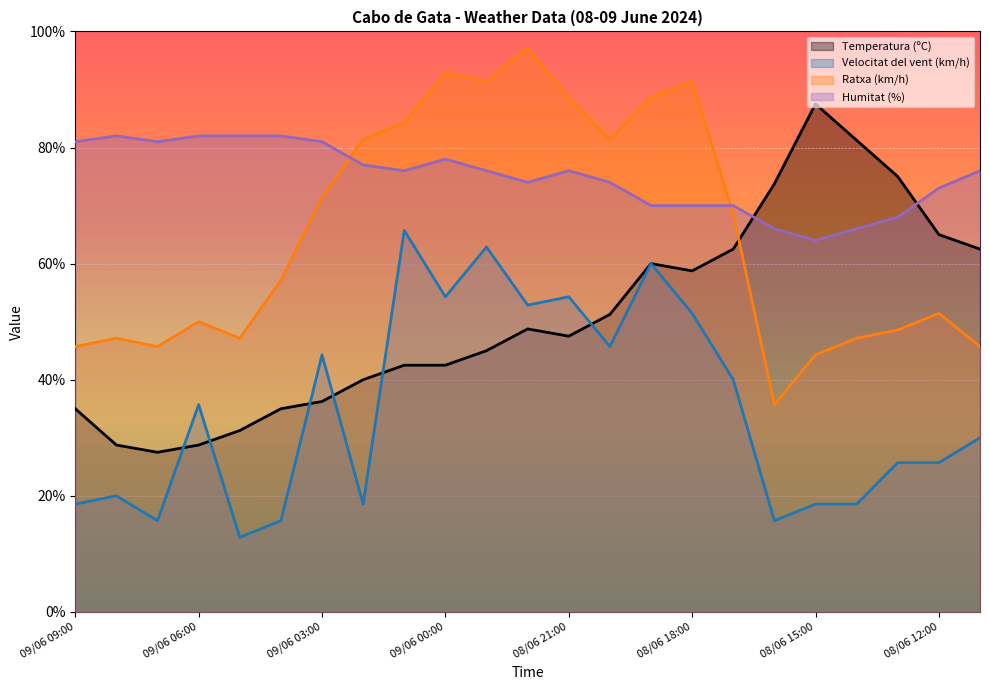

Where do Temperatura (ºC) and Velocitat del vent (km/h) first cross each other?

09/06 07:00 and 09/06 06:00